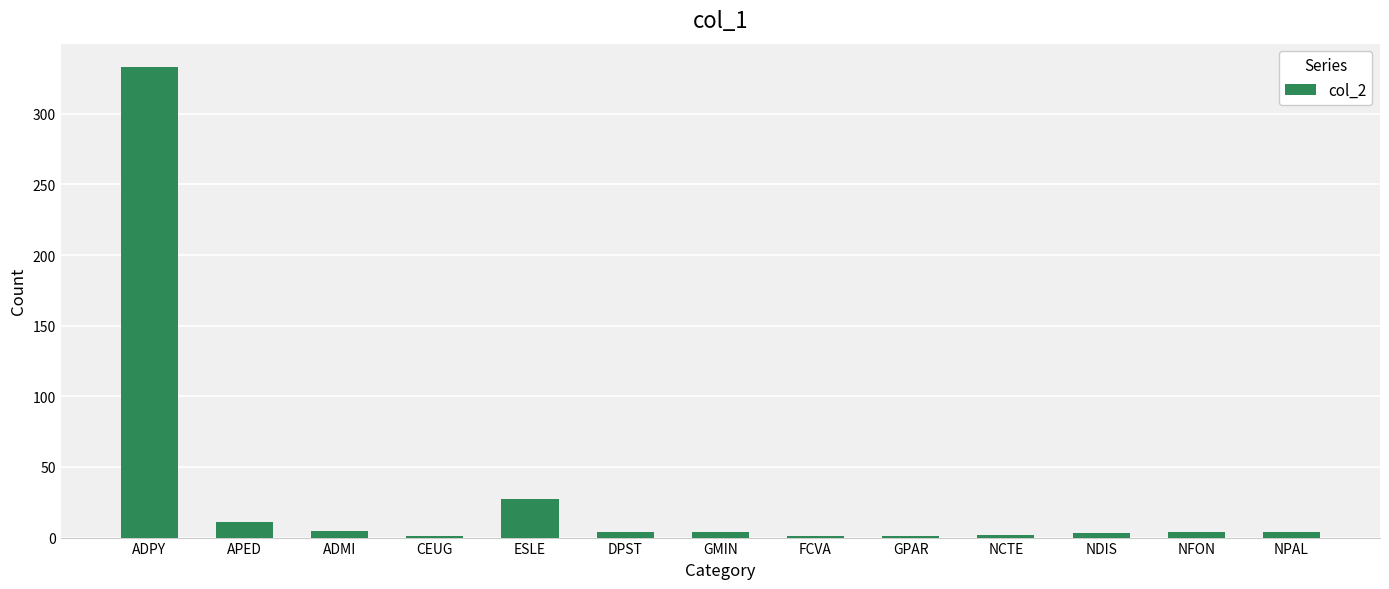

What is the ratio of the value at ADPY to the value at ADMI?

66.6